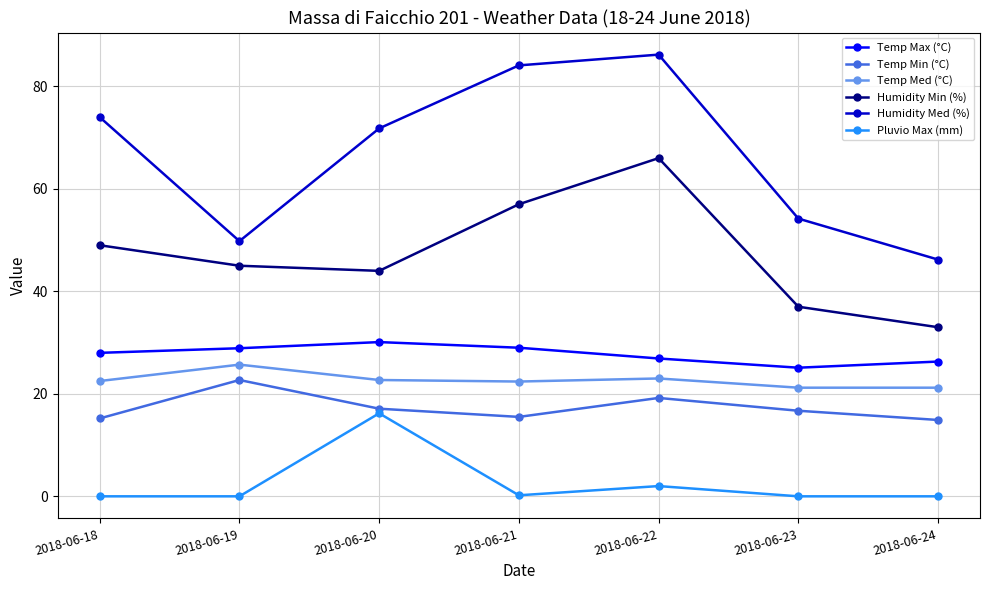

What are all the series names shown in the legend?

Temp Max (°C), Temp Min (°C), Temp Med (°C), Humidity Min (%), Humidity Med (%), Pluvio Max (mm)